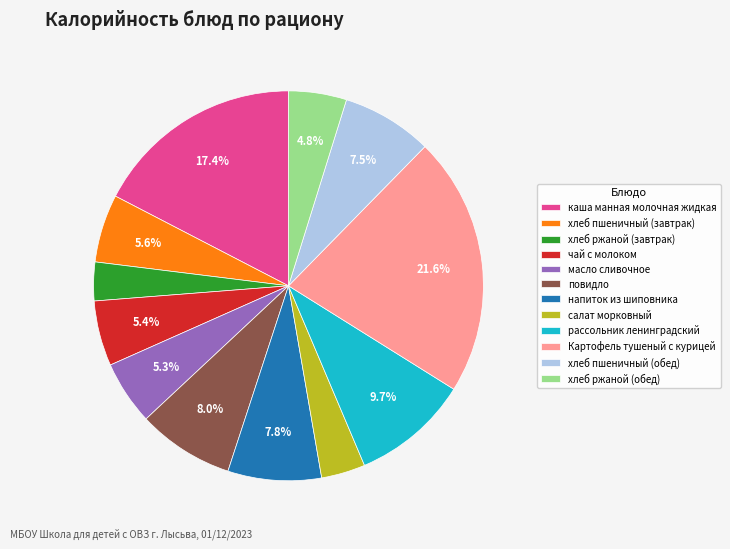

Which slice is the largest?

Картофель тушеный с курицей